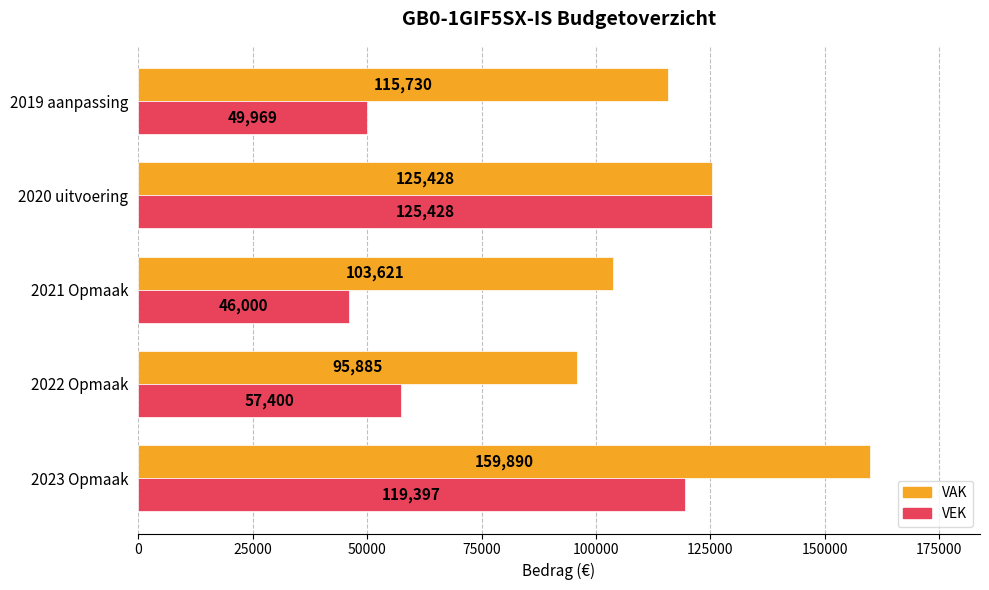

Is it true that VEK equals 65748 at 2019 aanpassing?

False